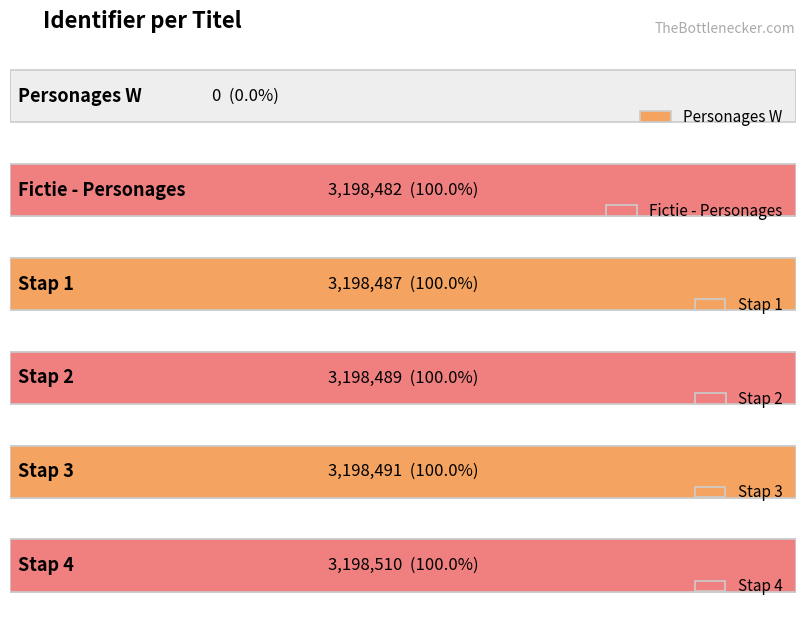

At which category does the chart reach its peak across all series?

Stap 4